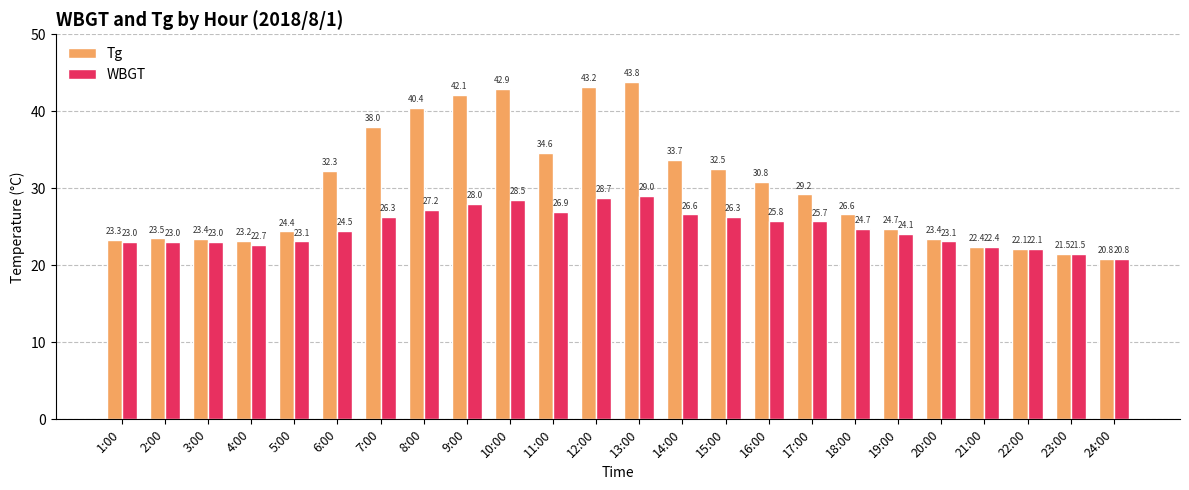

What is the difference between the maximum and second lowest values in the Tg series?

22.3